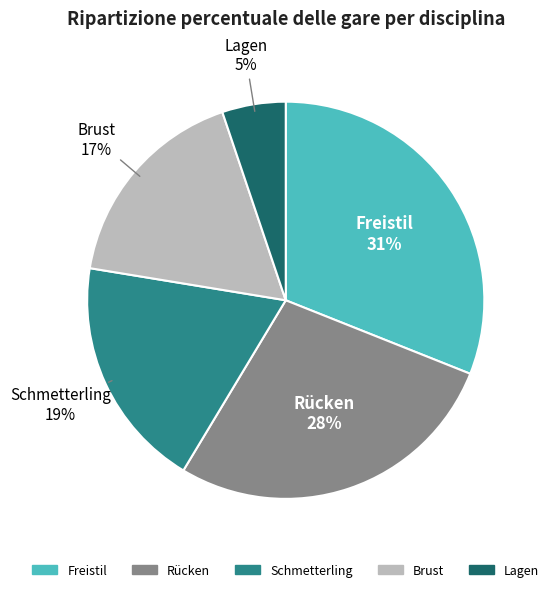

True or false: Freistil accounts for 31% of the total.

True